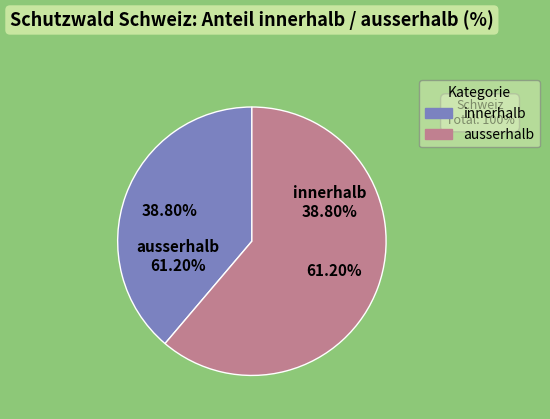

Combined, what portion of the pie is ausserhalb and innerhalb?

100.0%